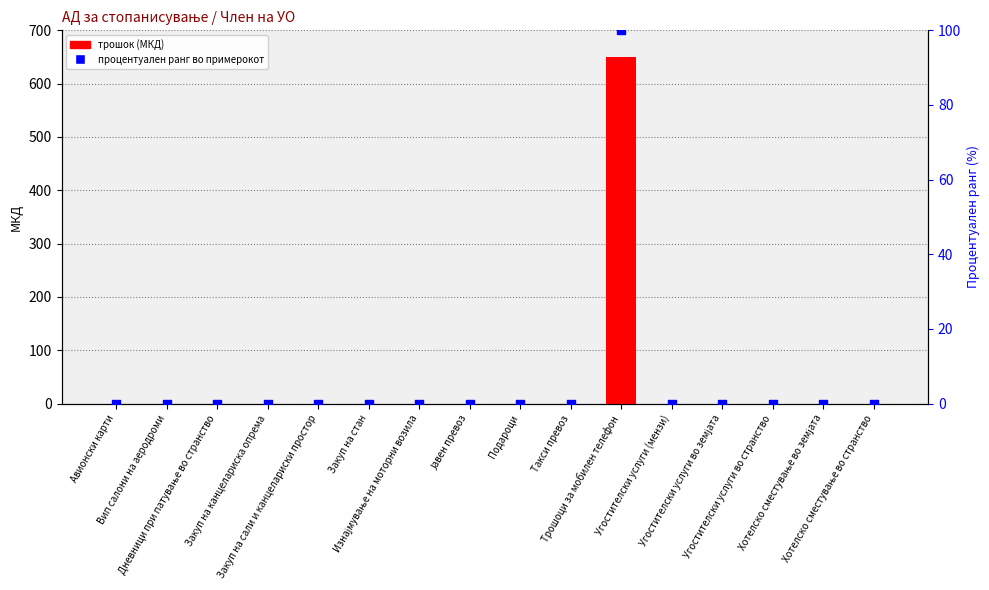

Which series has the widest spread of Y values?

Април 2019 (МКД)